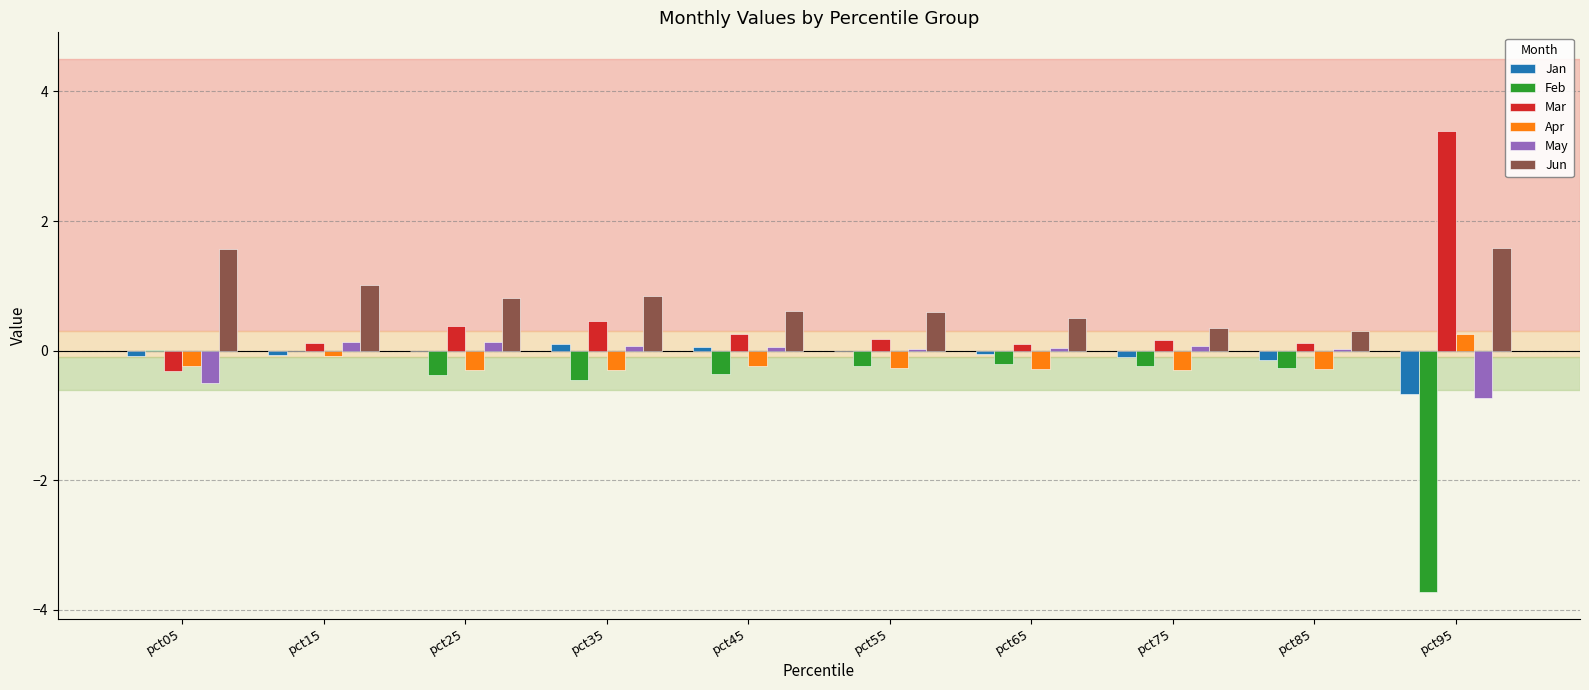

Is the value of Mar at pct45 greater than the value of Apr at pct75?

Yes